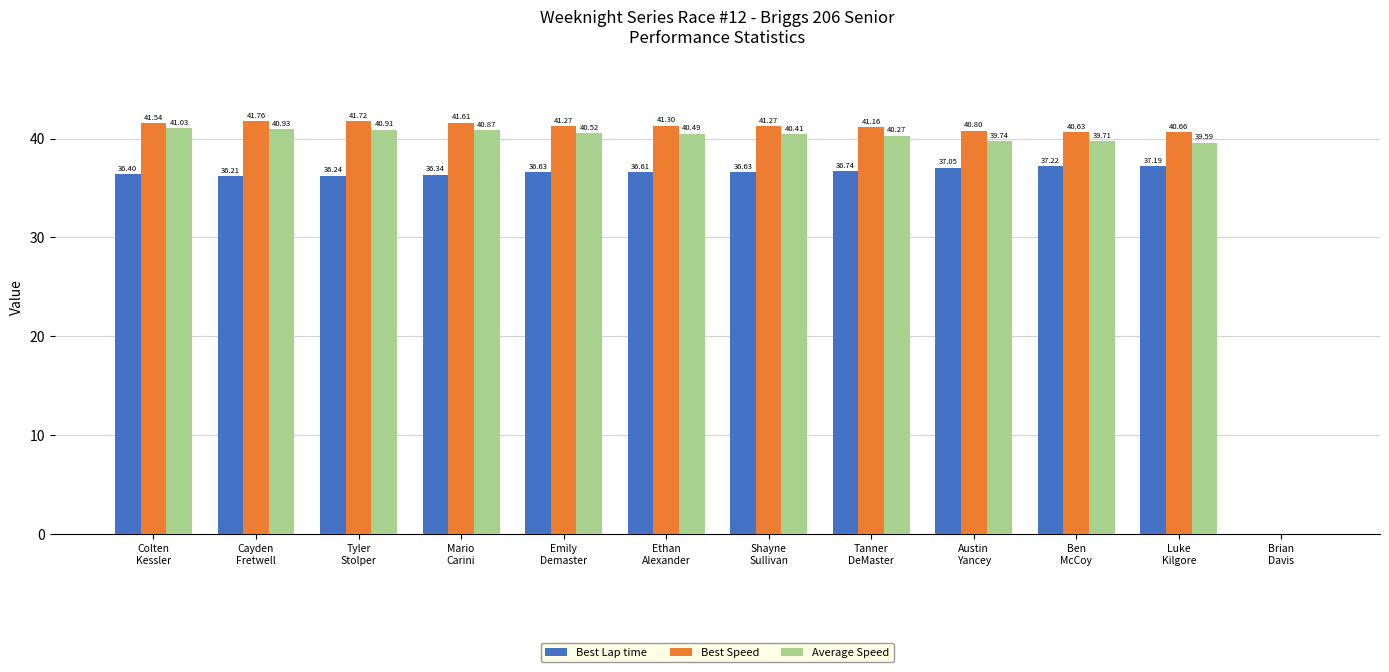

What is the spread (max minus min) of values at Tanner
DeMaster?

4.4